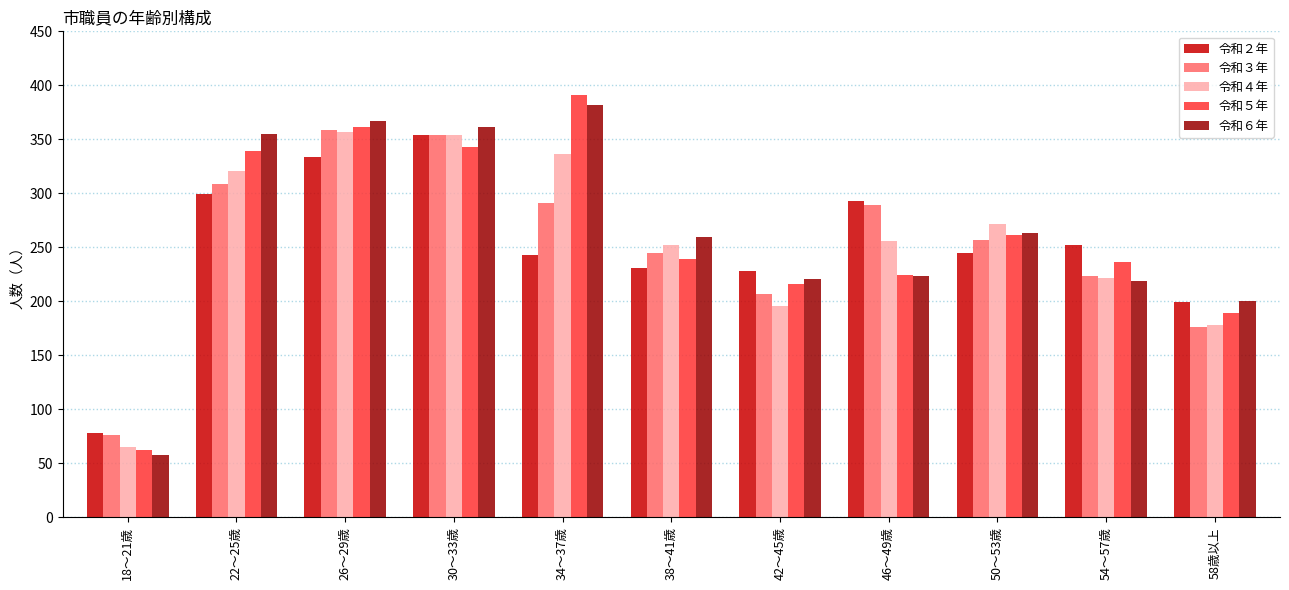

What is the total value across all series at 18～21歳?

339